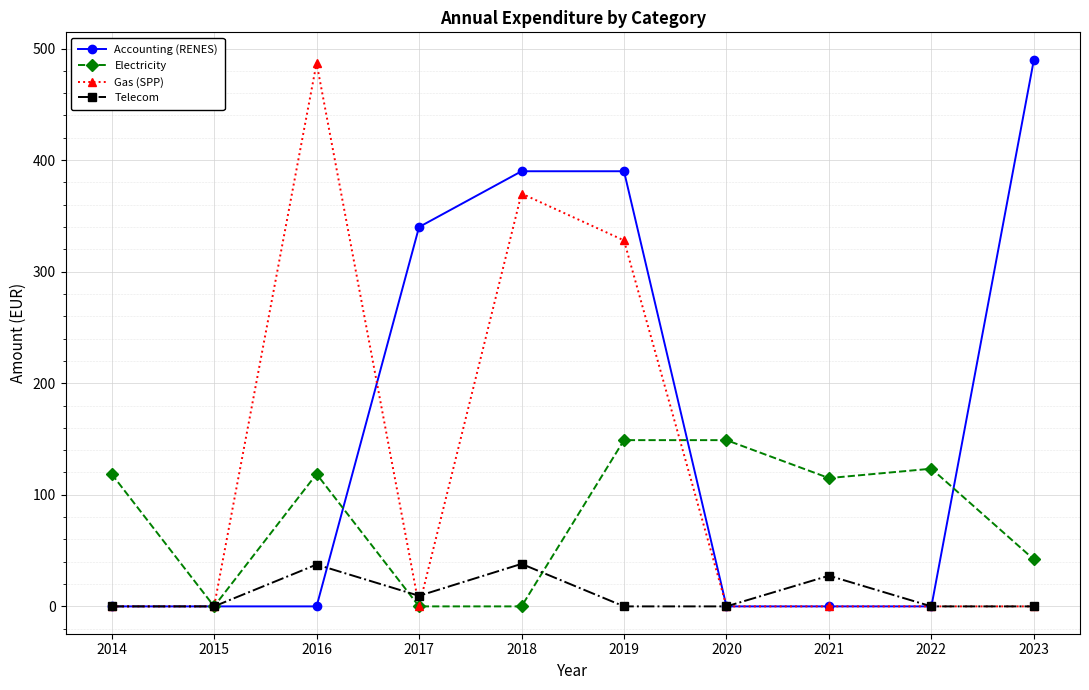

Rank the series at 2019 from highest to lowest value.

Accounting (RENES), Gas (SPP), Electricity, Telecom